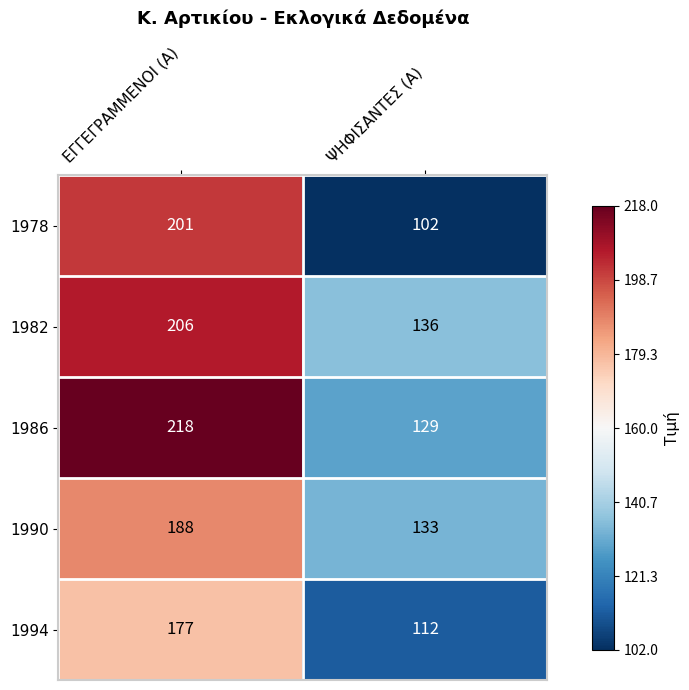

Between ΕΓΓΕΓΡΑΜΜΕΝΟΙ (Α) and ΨΗΦΙΣΑΝΤΕΣ (Α), which series saw the biggest shift?

1978